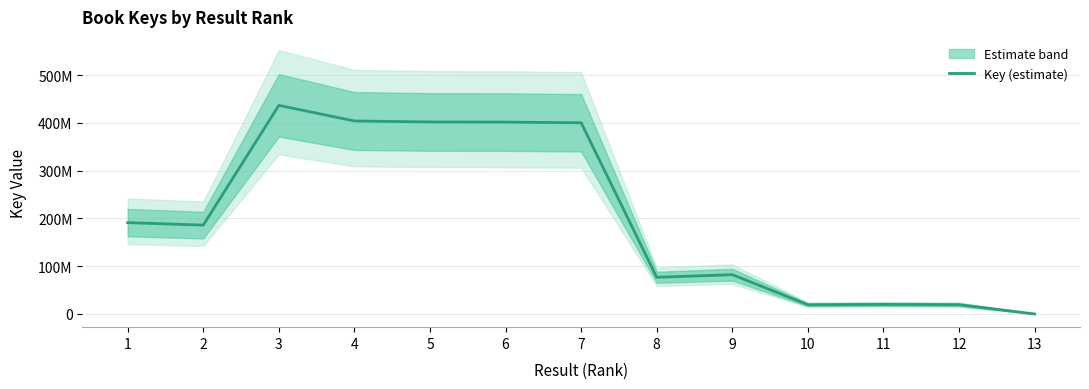

At which category does the chart reach its minimum across all series?

13